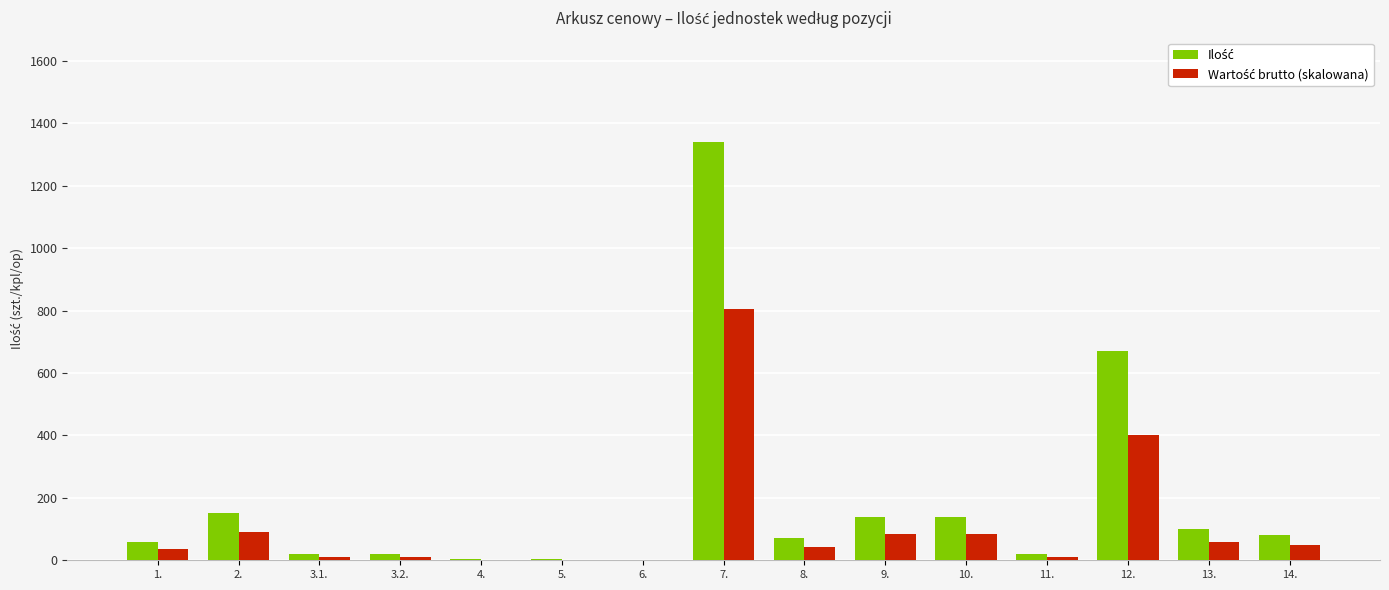

At which category is the sum across all series the highest?

7.